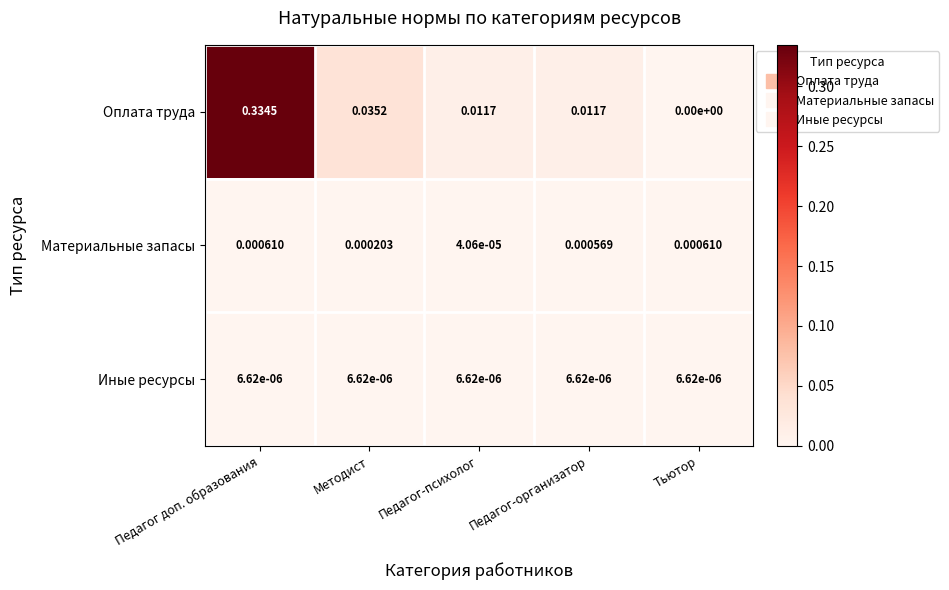

At Педагог-психолог, list the series in order from largest to smallest.

Оплата труда, Материальные запасы, Иные ресурсы